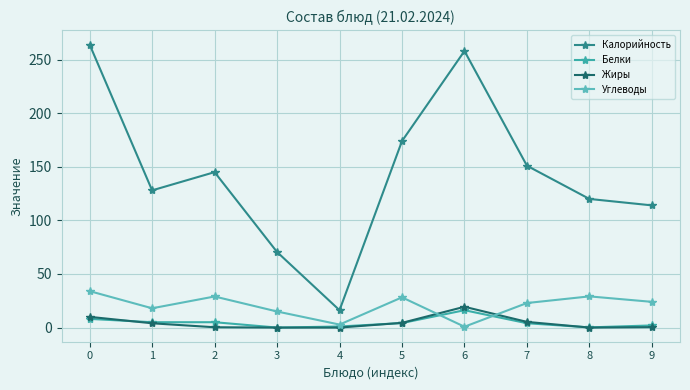

What are all the series names shown in the legend?

Калорийность, Белки, Жиры, Углеводы